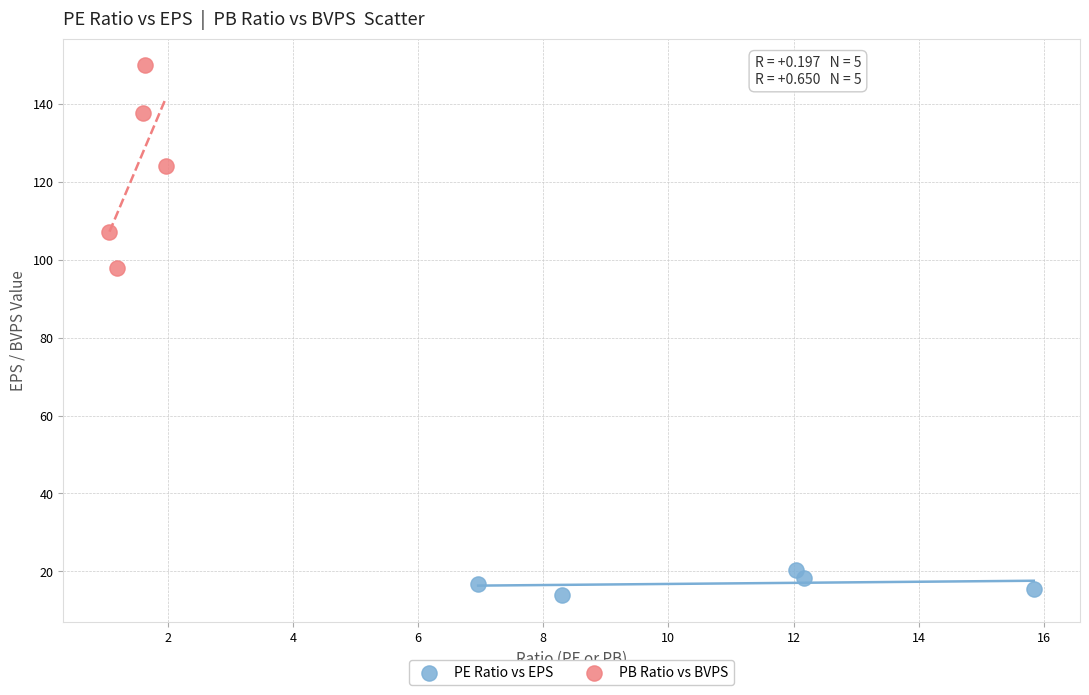

Which series reaches the minimum Y coordinate?

PE Ratio vs EPS